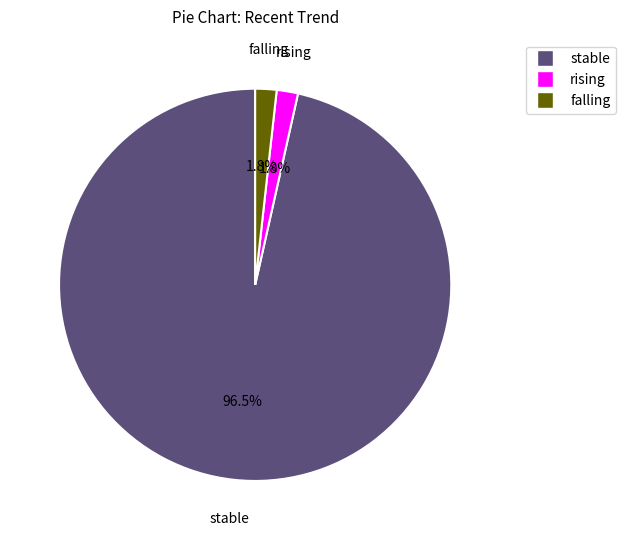

How many slices are in this pie chart?

3